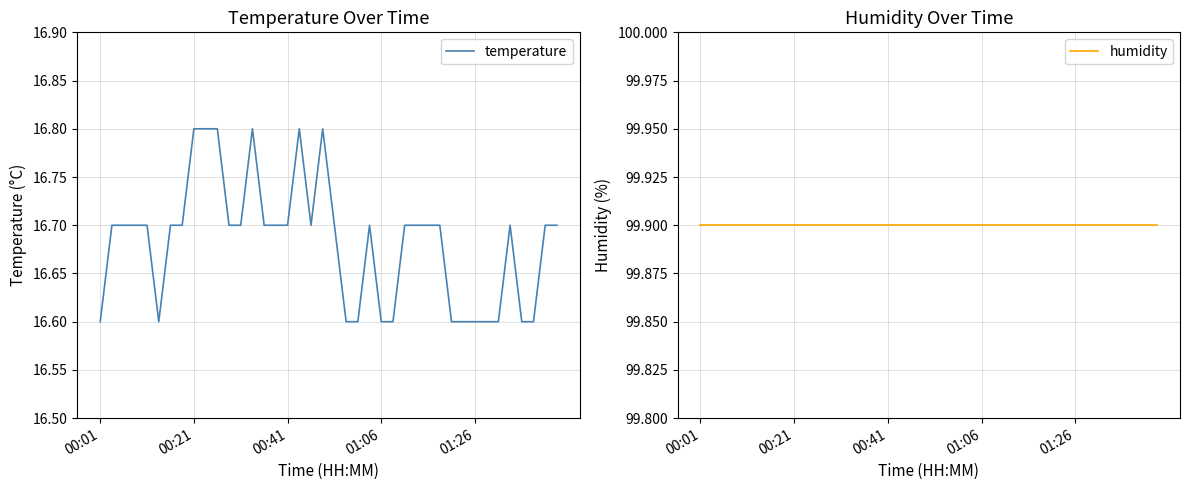

List the series in order of their peak value, highest first.

humidity, temperature